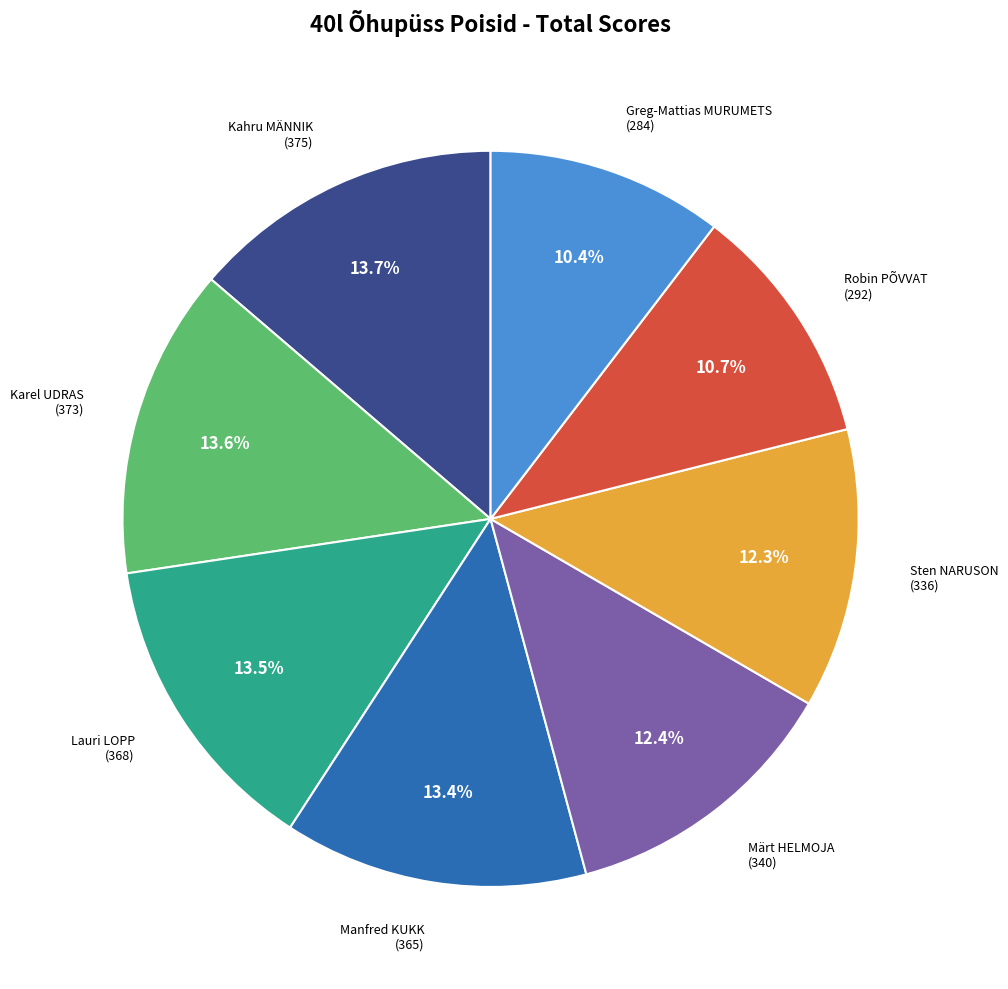

How many segments does this pie chart have?

8